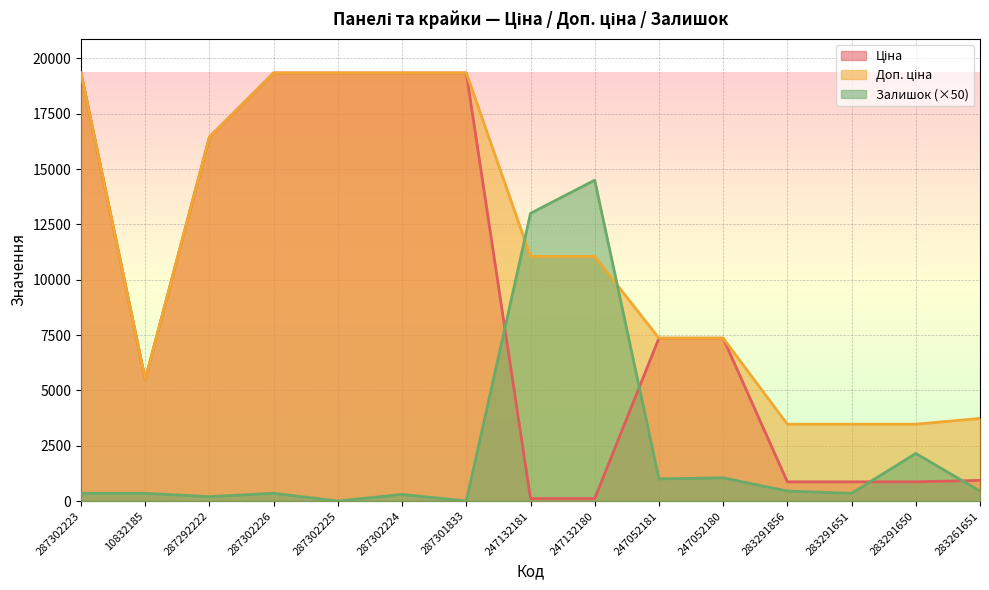

Reading right to left, what are all the values shown in this chart?

Ціна: 283261651=933.5	283291650=868.0	283291651=868.0	283291856=868.0	247052180=7360.2	247052181=7360.2	247132180=110.5	247132181=110.5	287301833=19343.1	287302224=19343.1	287302225=19343.1	287302226=19343.1	287292222=16448.2	10832185=5497.3	287302223=19343.1
Доп. ціна: 283261651=3734.2	283291650=3472.1	283291651=3472.1	283291856=3472.1	247052180=7360.2	247052181=7360.2	247132180=11055.0	247132181=11055.0	287301833=19343.1	287302224=19343.1	287302225=19343.1	287302226=19343.1	287292222=16448.2	10832185=5497.3	287302223=19343.1
Залишок: 283261651=450.0	283291650=2150.0	283291651=350.0	283291856=450.0	247052180=1050.0	247052181=1000.0	247132180=14500.0	247132181=13000.0	287301833=0.0	287302224=300.0	287302225=0.0	287302226=350.0	287292222=200.0	10832185=350.0	287302223=350.0